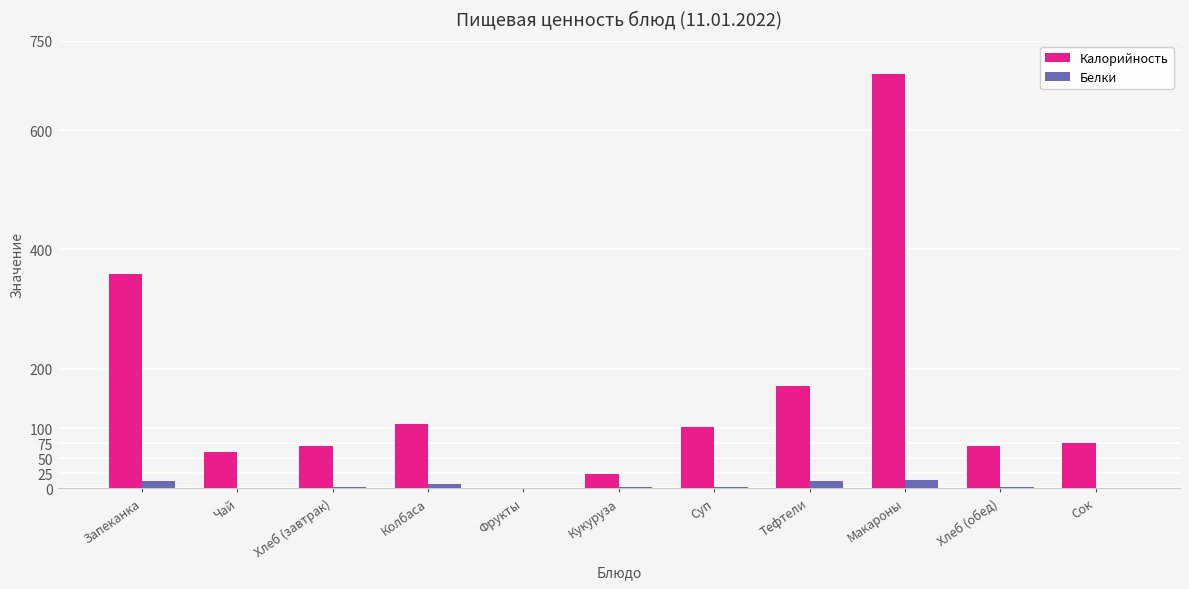

What is the sum of all Белки values?

54.3